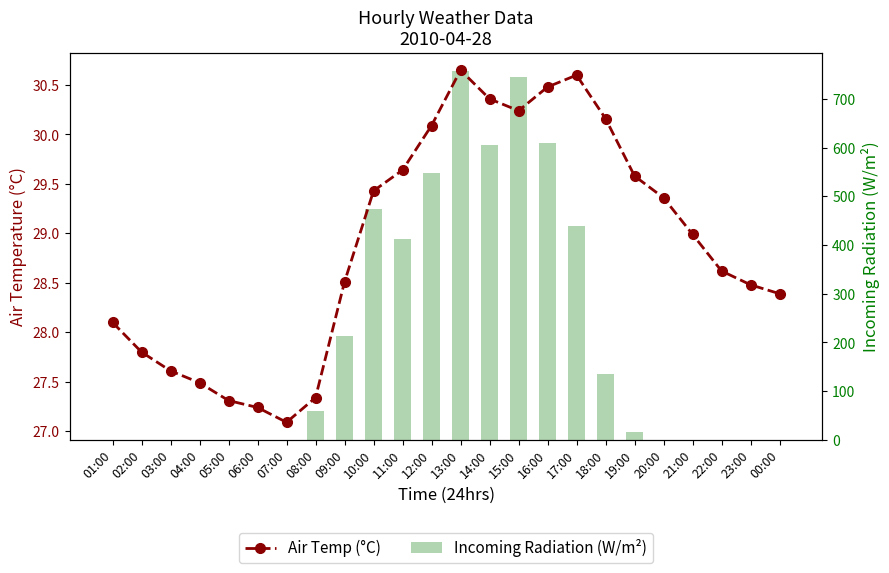

How many distinct data groups are displayed?

2